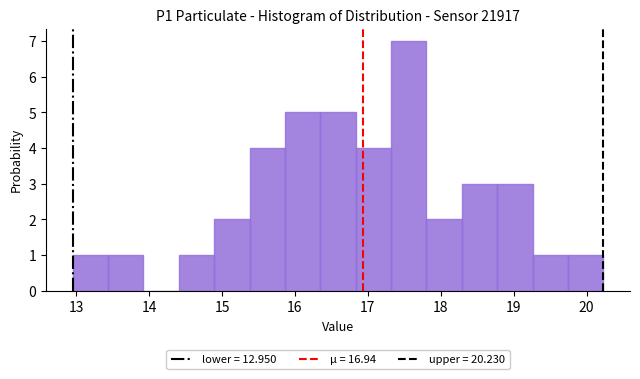

Reading left to right, list every bar in this chart as the range it spans on the x-axis followed by its height. Neither the bar edges nor the heights are printed on the chart, so give them approximately, as read against the axes.

13.0 to 13.4: 1
13.4 to 13.9: 1
13.9 to 14.4: 0
14.4 to 14.9: 1
14.9 to 15.4: 2
15.4 to 15.9: 4
15.9 to 16.3: 5
16.3 to 16.8: 5
16.8 to 17.3: 4
17.3 to 17.8: 7
17.8 to 18.3: 2
18.3 to 18.8: 3
18.8 to 19.3: 3
19.3 to 19.7: 1
19.7 to 20.2: 1